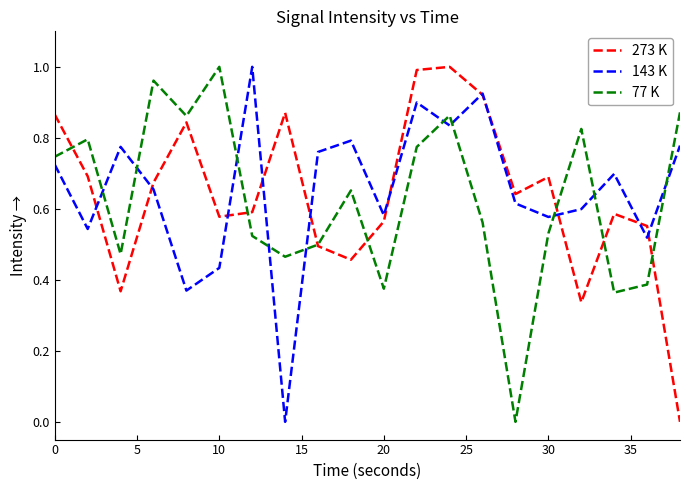

After their last crossing, which series has the higher values: 77 K or 143 K?

77 K